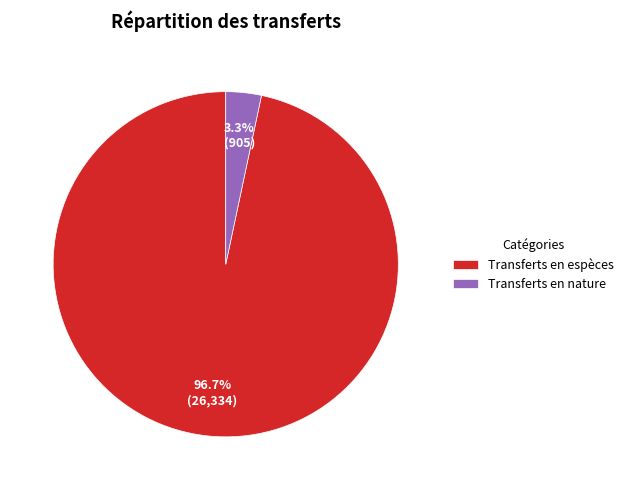

Count the number of slices in the pie.

2